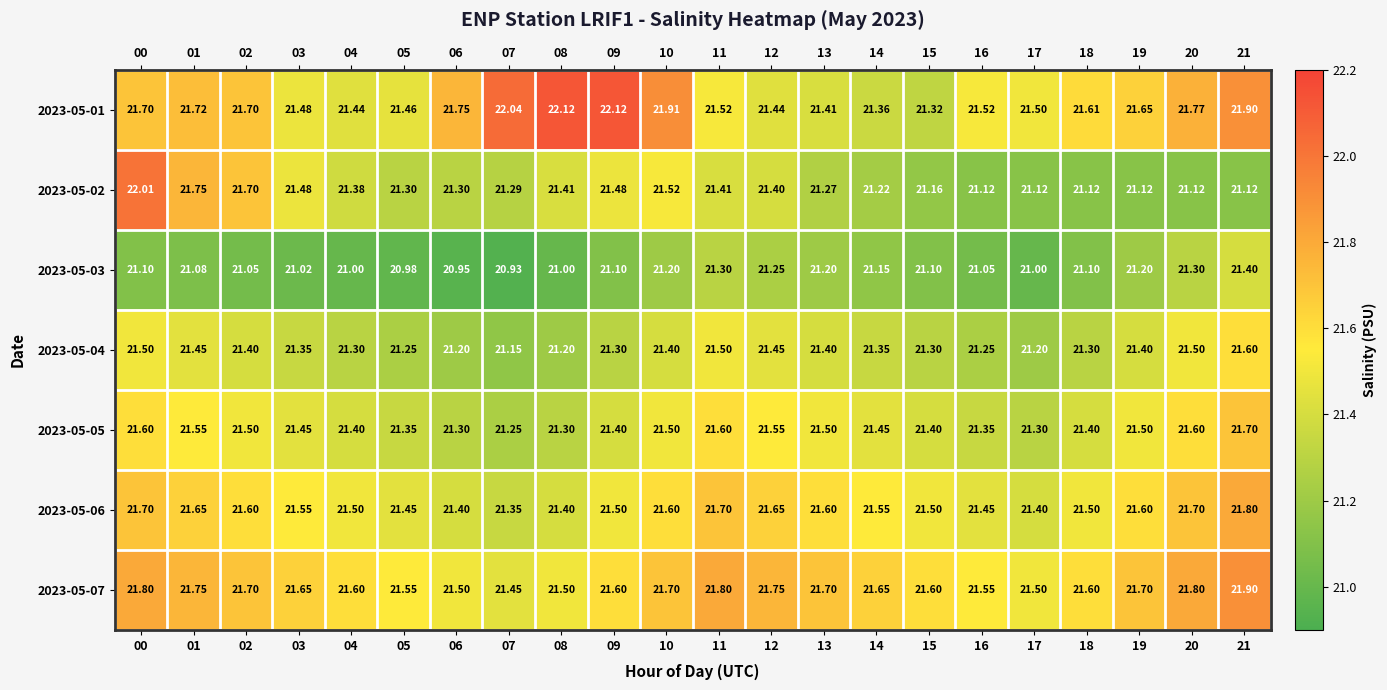

Is the value of 2023-05-04 at 10 greater than the value of 2023-05-01 at 21?

No